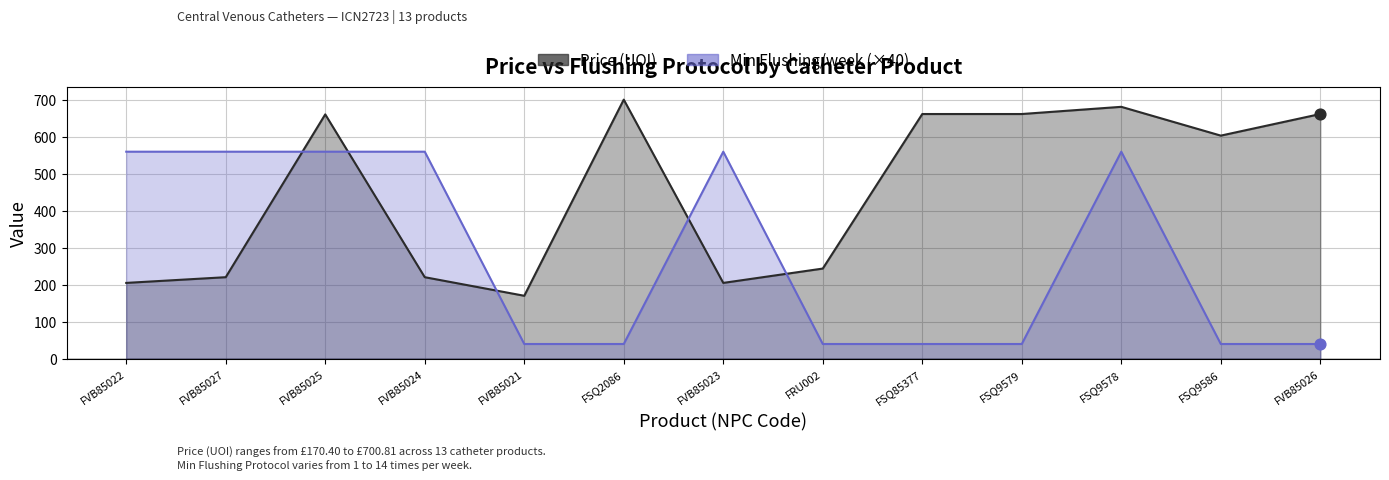

Which series contains the highest Y value?

Price (UOI)